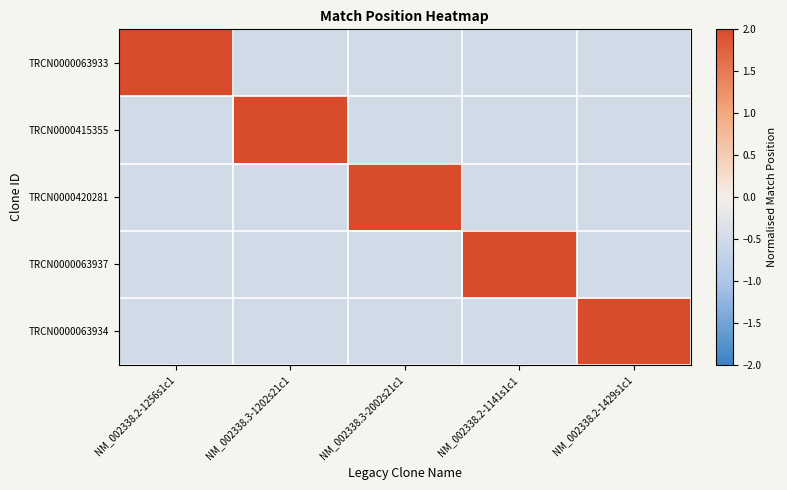

Between NM_002338.2-1256s1c1 and NM_002338.2-1141s1c1, which is larger?

NM_002338.2-1256s1c1